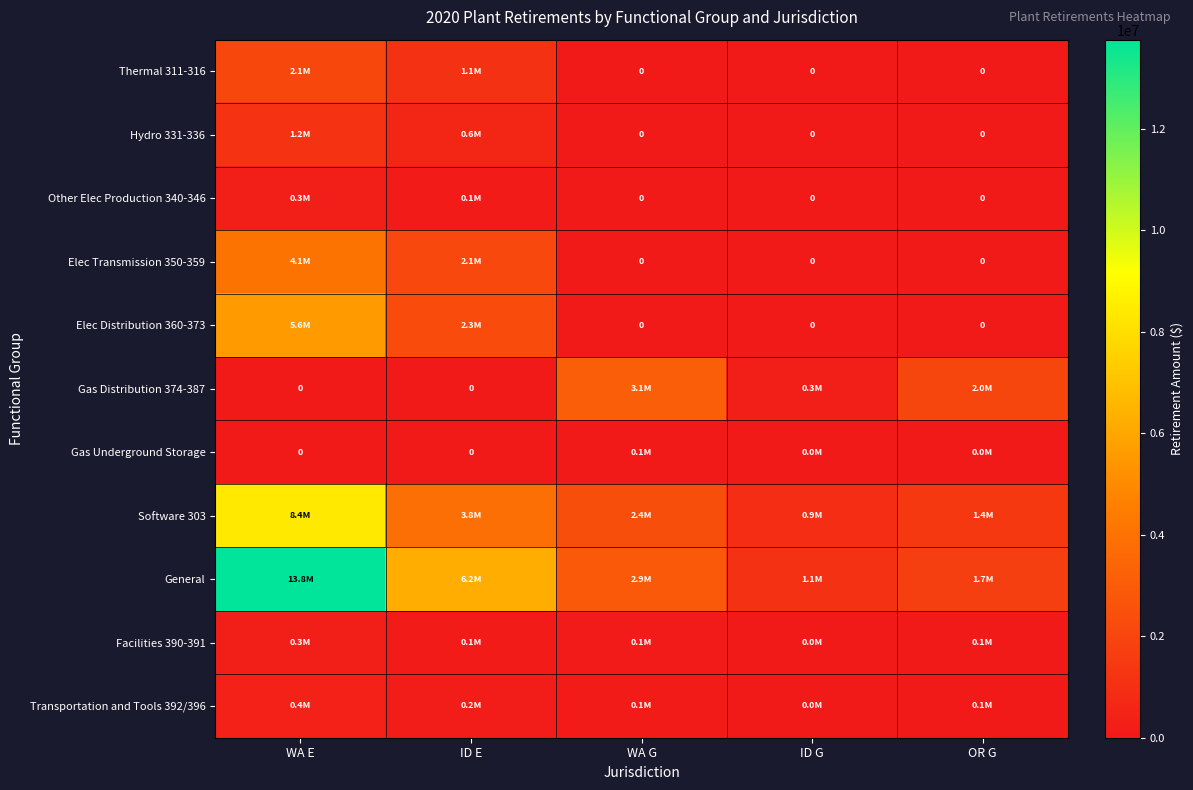

How many data points in Gas Underground Storage are less than 8841?

2